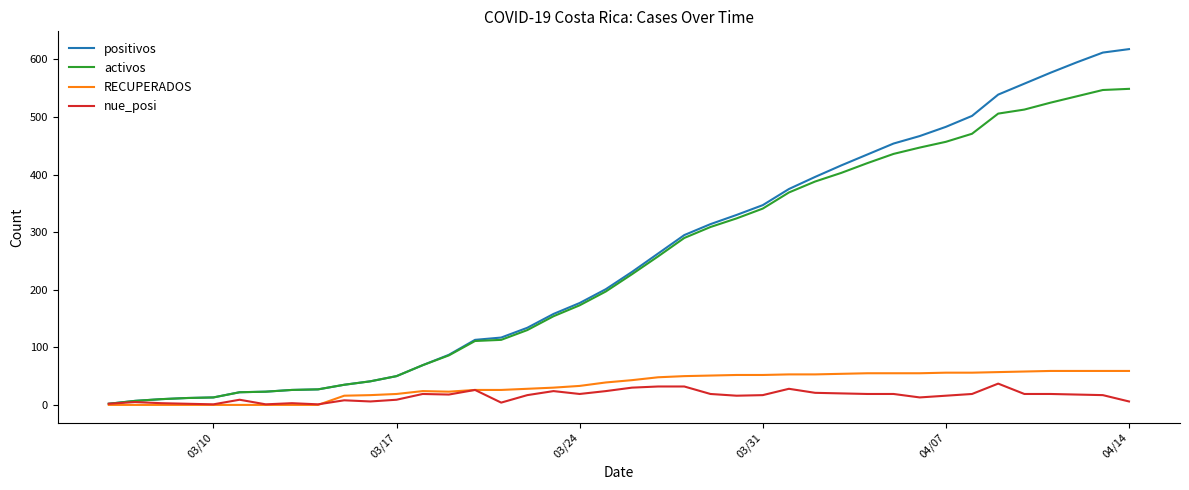

How many values in the positivos series are below 231?

20